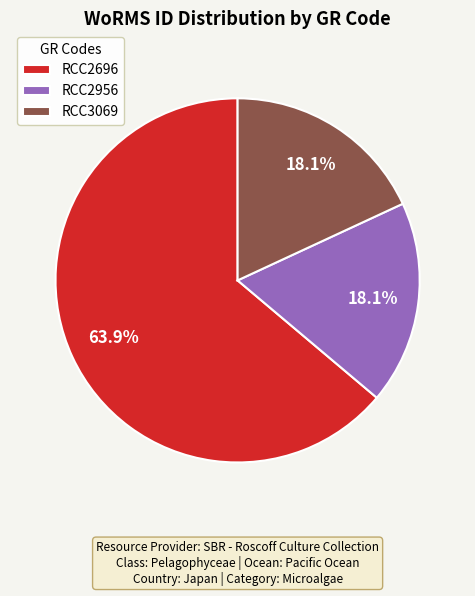

Combined, do RCC2956 and RCC3069 account for over 50%?

No